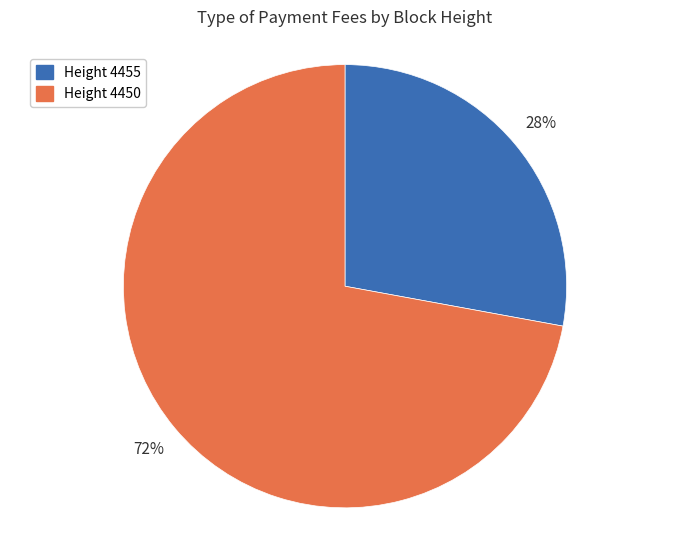

What is the ratio of the value at Height 4450 to the value at Height 4455?

2.6